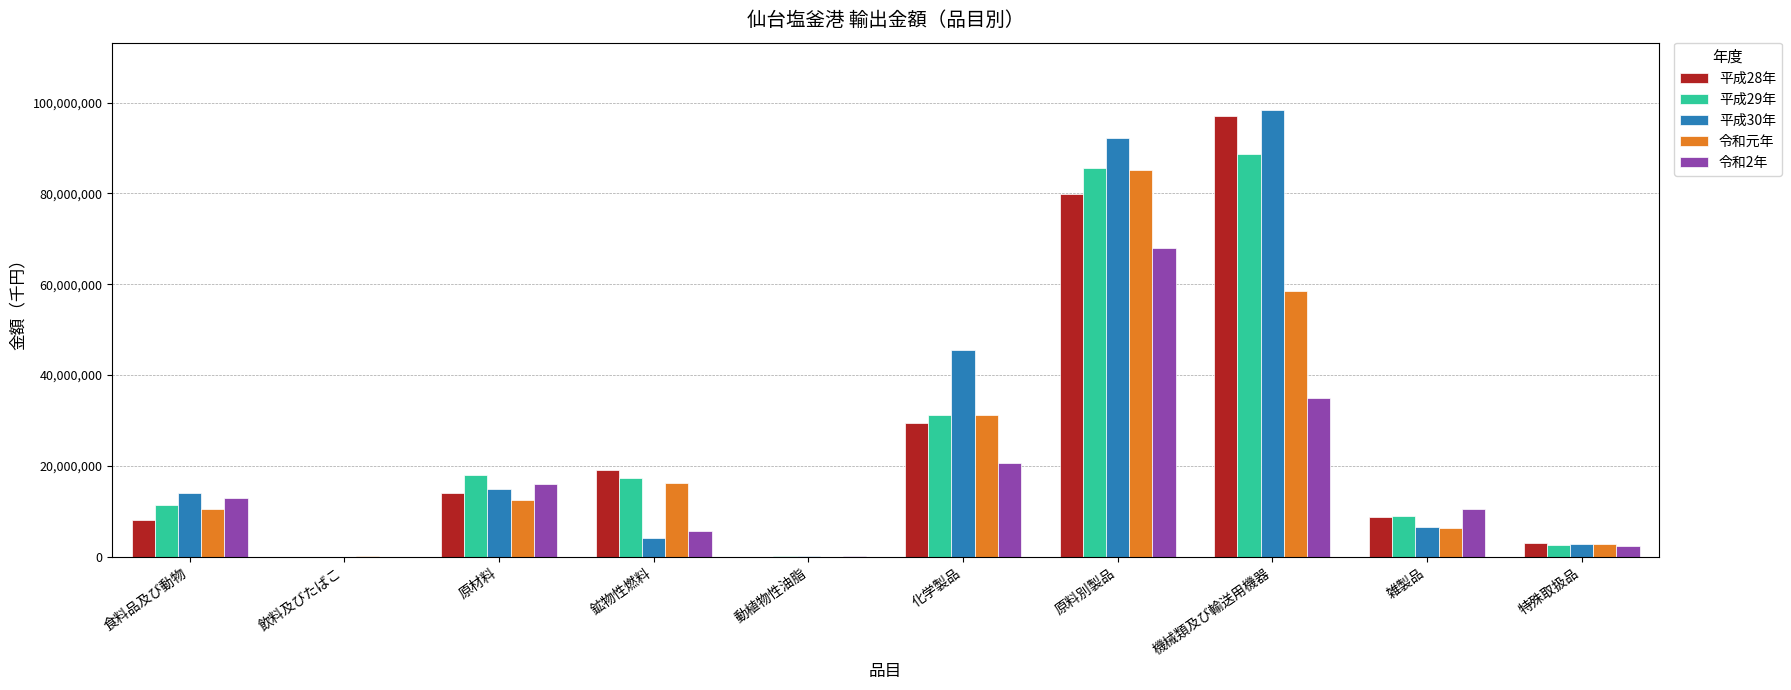

The 平成29年 series shows 38134 at 動植物性油脂. True or false?

True